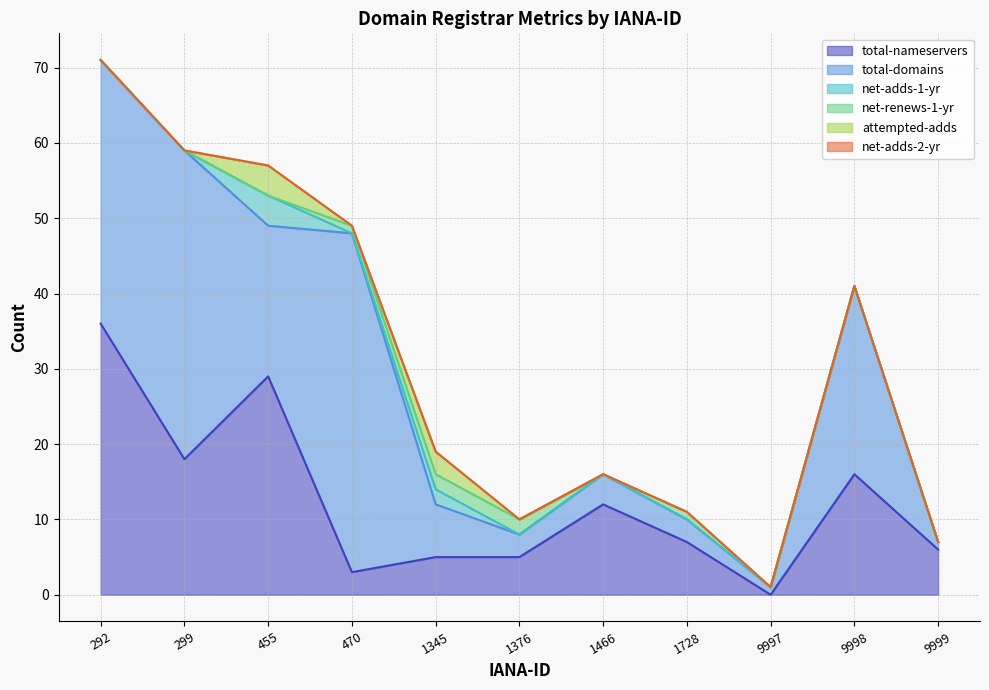

Where does the total-domains series first go above 7?

292